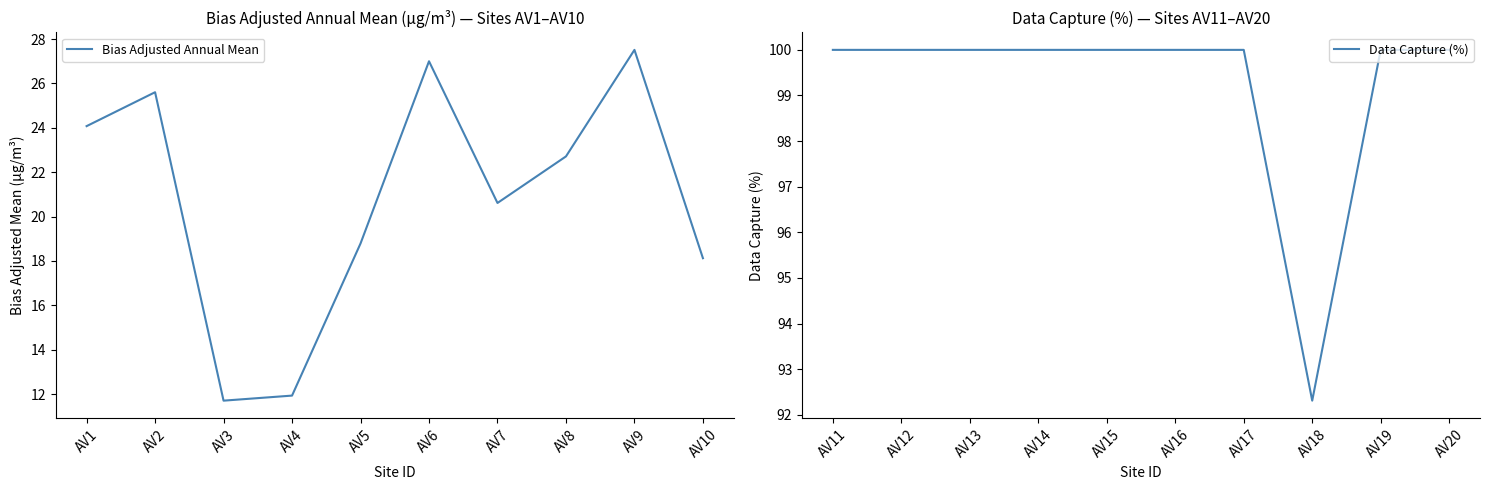

At which category does Bias Adjusted Annual Mean reach its first local peak?

AV2